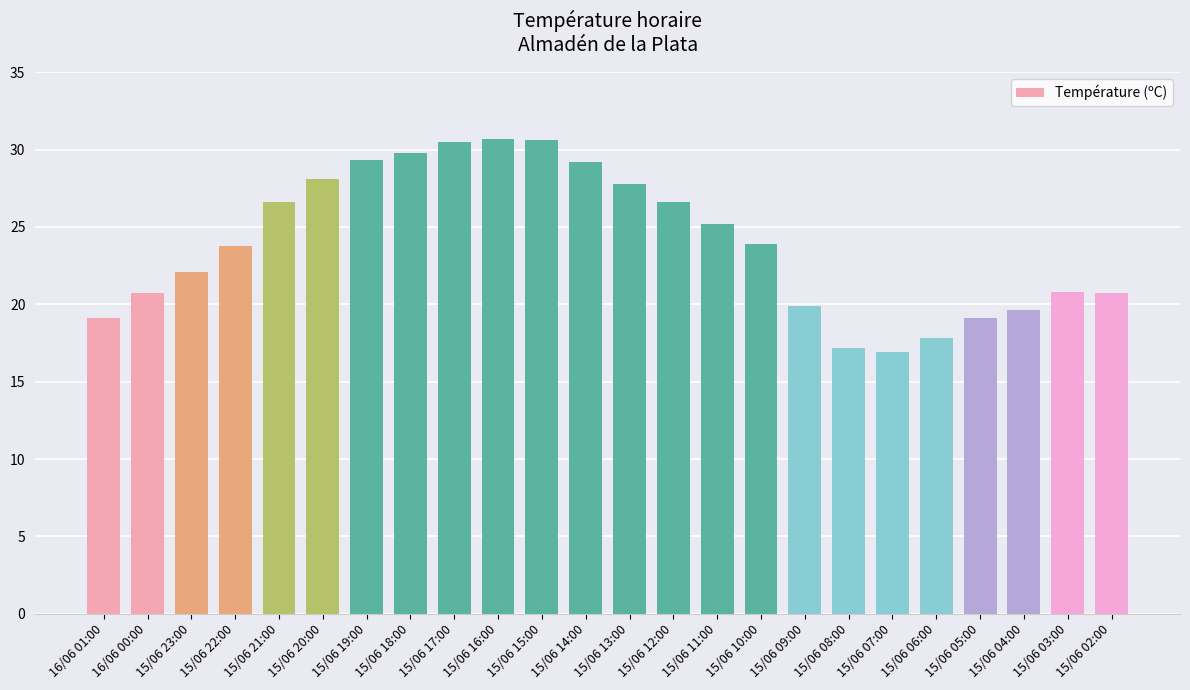

Does the chart contain any negative values?

No